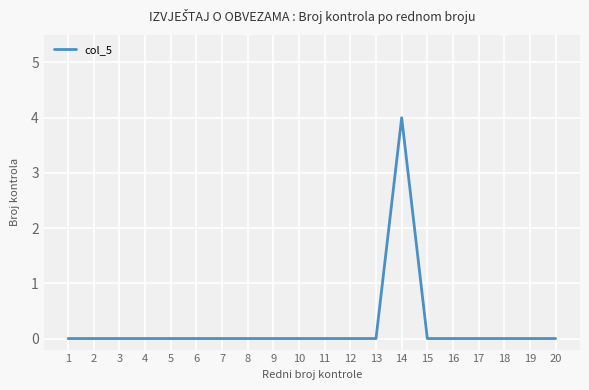

How many distinct data groups are displayed?

1